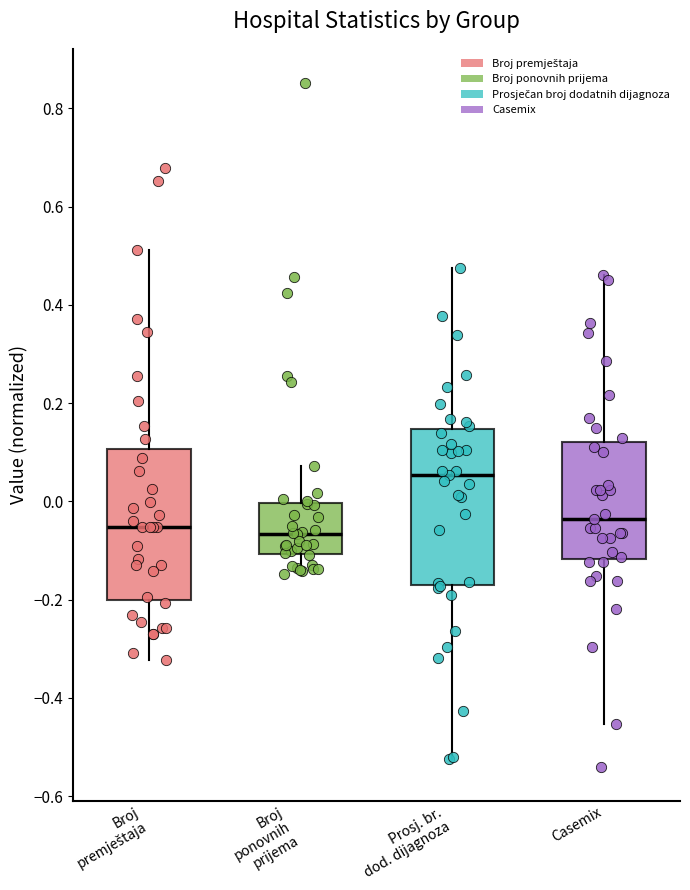

Reading left to right, transcribe this box plot: for each box, give where its median line is, the range the box spans, and where its two whiskers end, as read against the y-axis. The values are not printed on the chart, so give them approximately, as read against the axis.

Broj premještaja: median -0.06, box -0.20 to 0.10, whiskers -0.32 to 0.52
Broj ponovnih prijema: median -0.06, box -0.10 to 0.00, whiskers -0.14 to 0.08
Prosj. br. dod. dijagnoza: median 0.06, box -0.16 to 0.14, whiskers -0.52 to 0.48
Casemix: median -0.04, box -0.12 to 0.12, whiskers -0.46 to 0.46